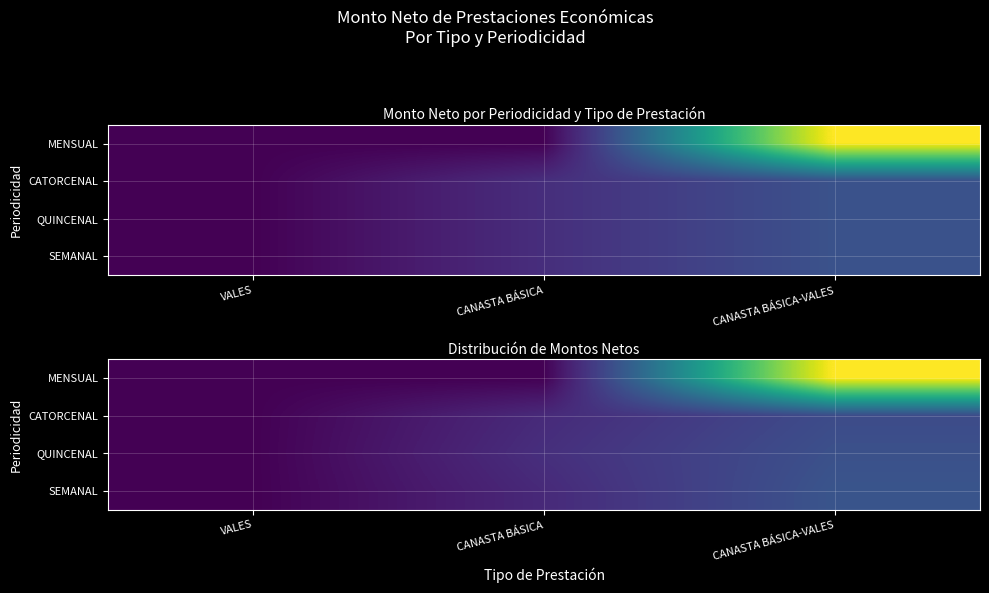

True or false: SEMANAL has a value of 627.2 at CANASTA BÁSICA-VALES.

True